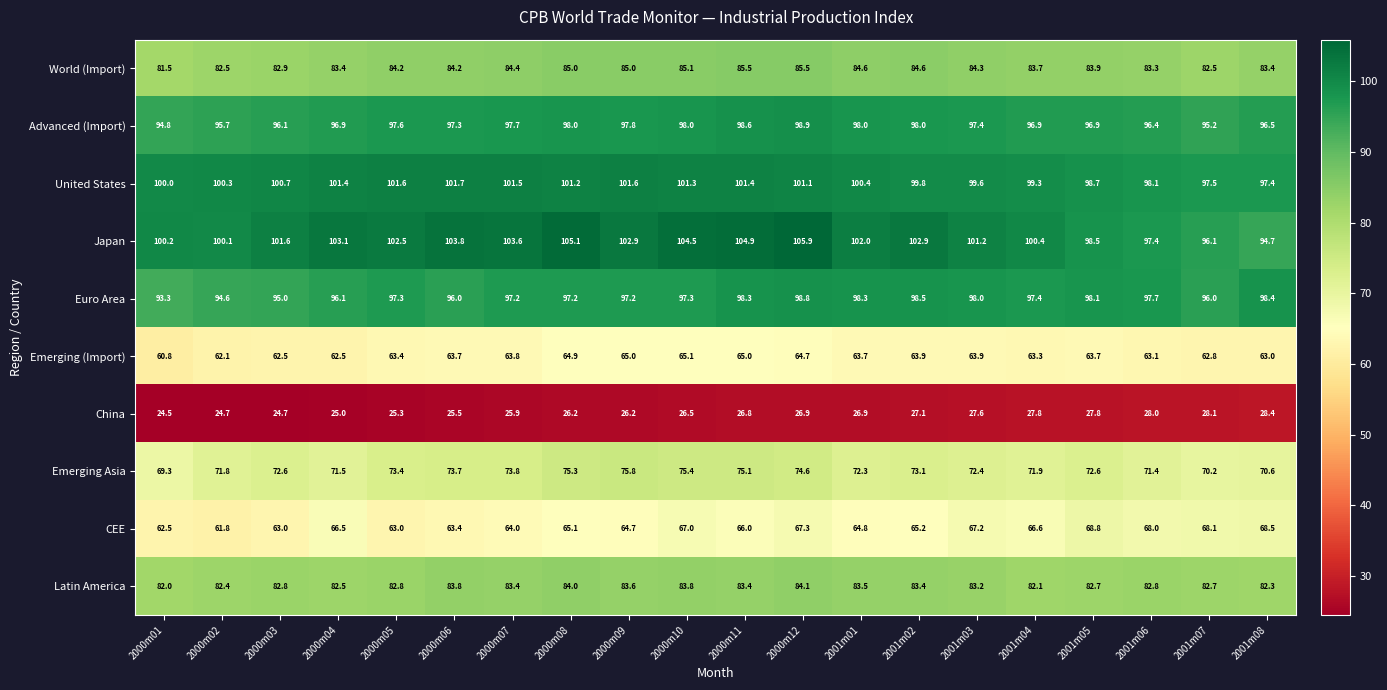

The value of World (Import) at 2000m11 is 85.5. True or false?

True